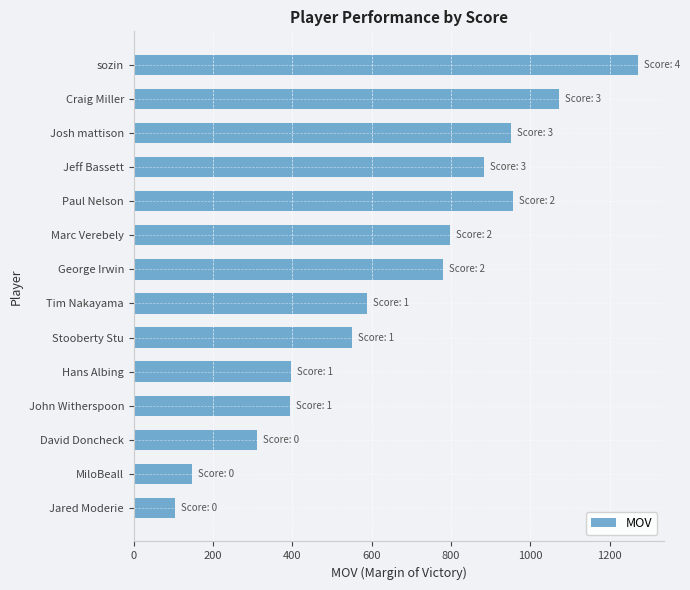

Is it true that the value at Stooberty Stu is 551?

True